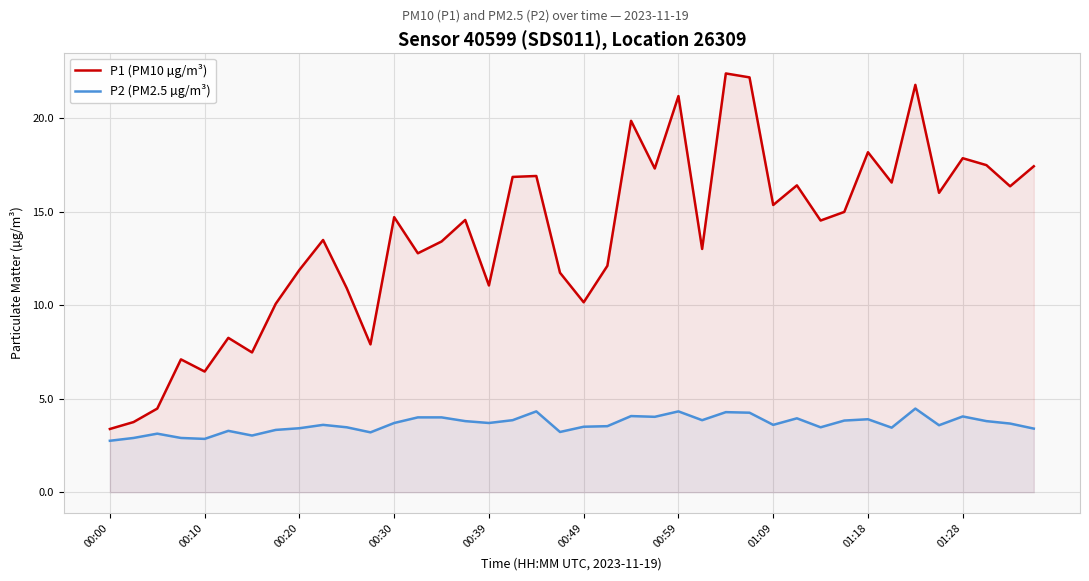

Which series has the largest total across all categories?

P1 (PM10 µg/m³)